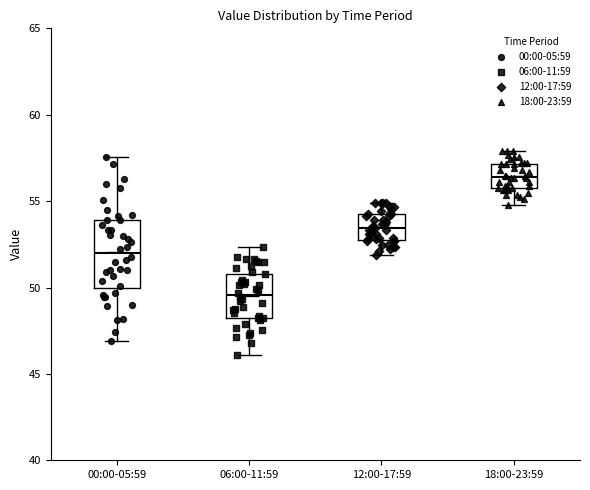

Comparing the boxes themselves (not the whiskers), which one is the tallest?

00:00-05:59